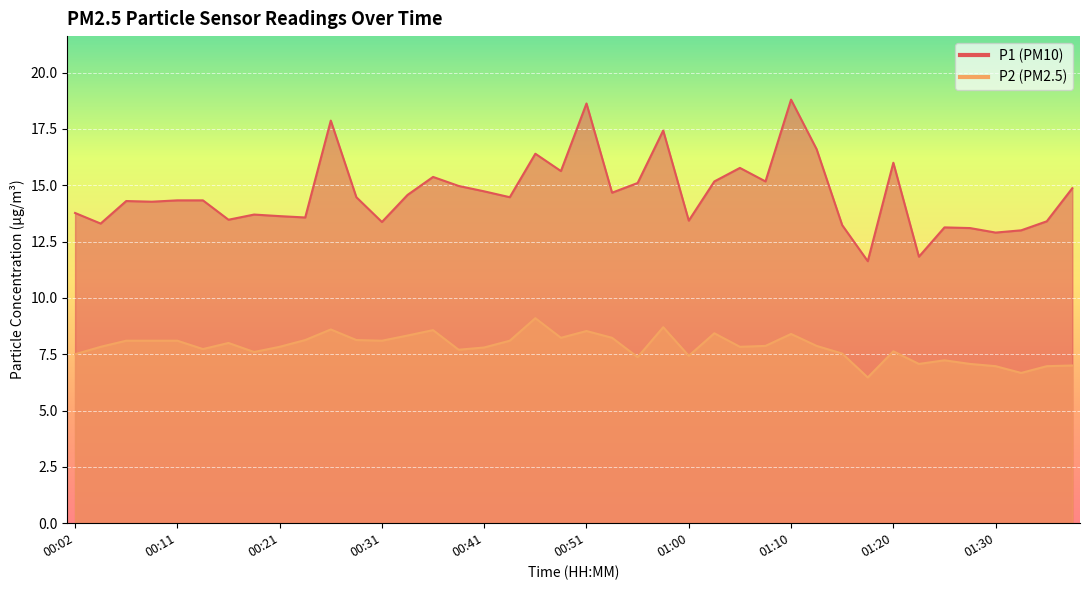

How many interior local peaks does the P2 series have?

10